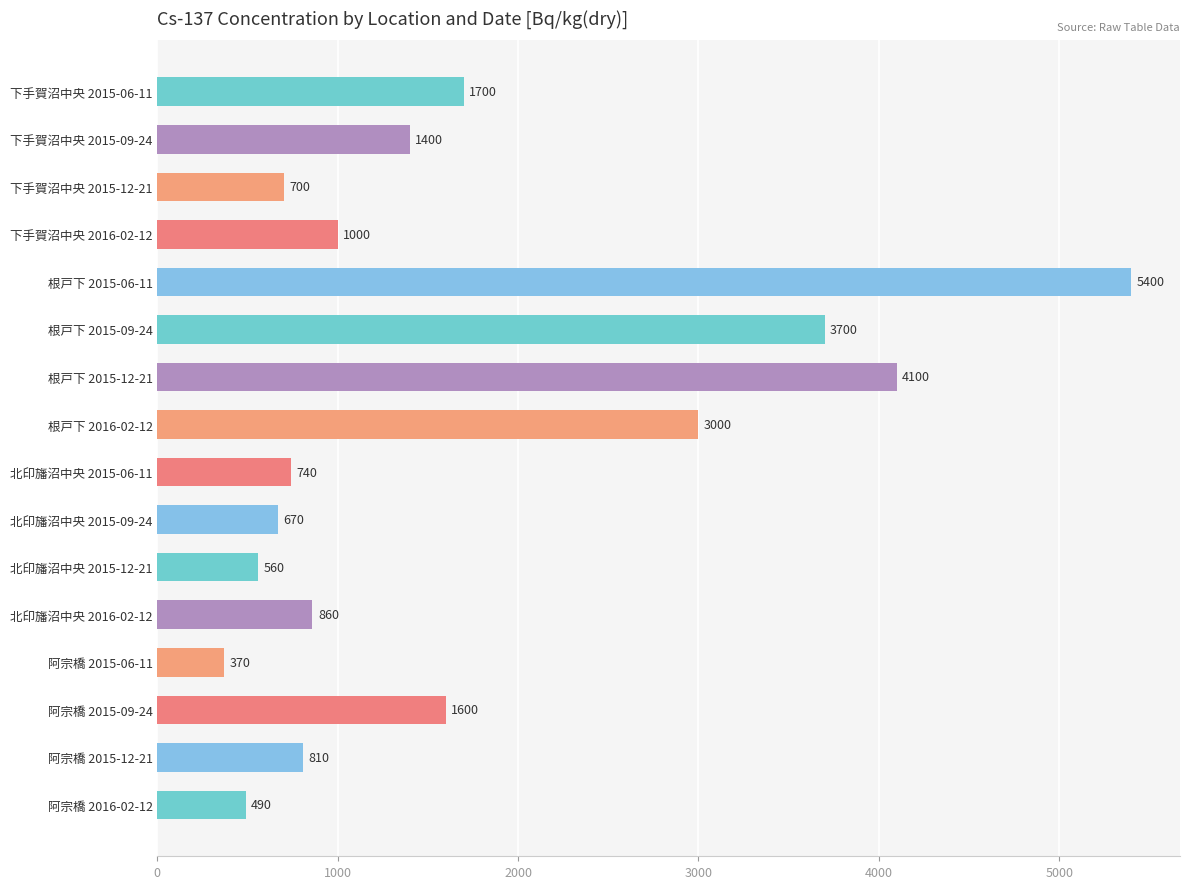

What position from the top is 根戸下 2015-12-21?

7